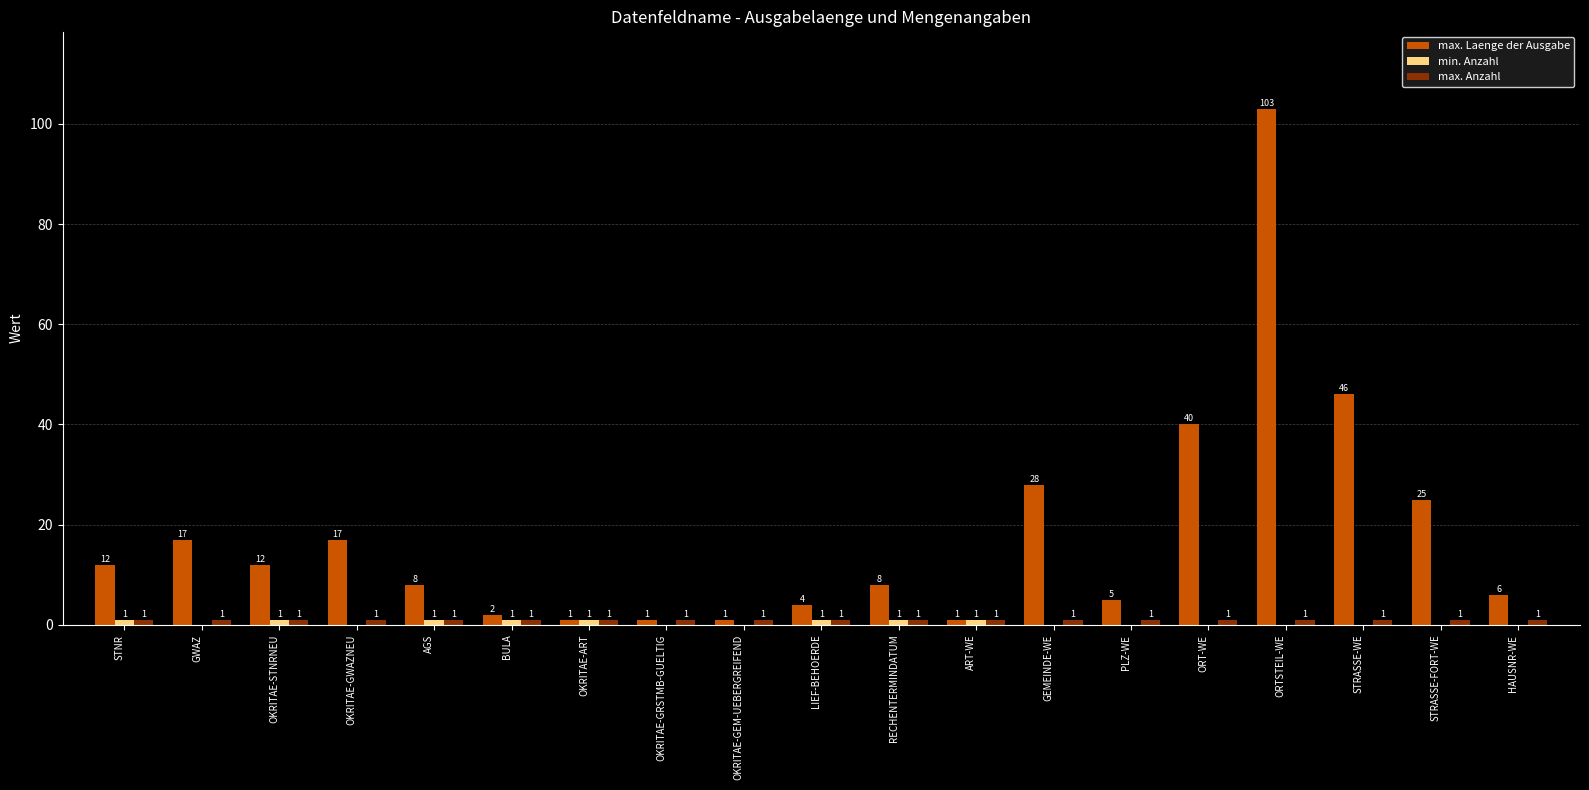

At which category is the sum across all series the highest?

ORTSTEIL-WE